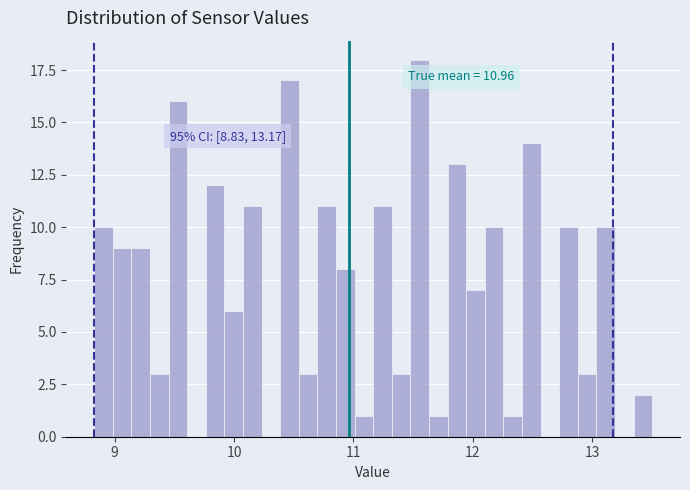

Read against the x-axis, roughly where is the centre of the tallest bar?

11.6